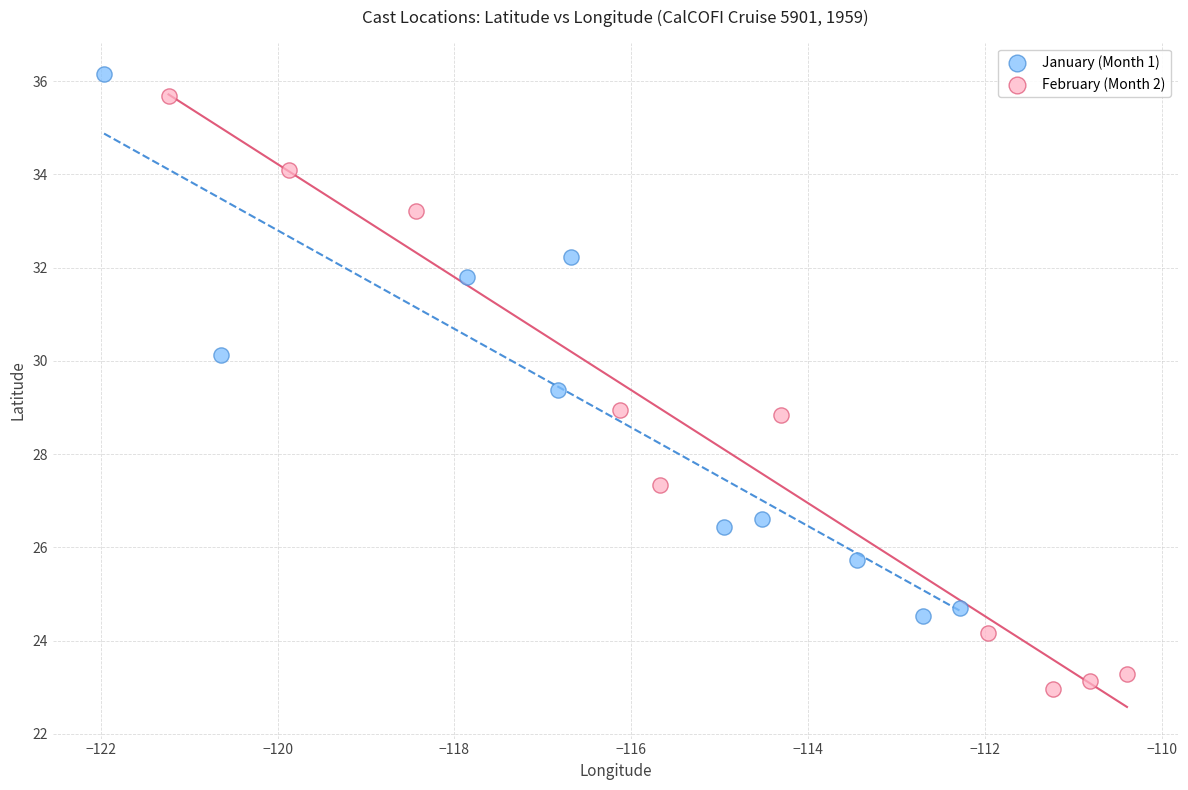

Which series has the widest spread of Y values?

February (Month 2)